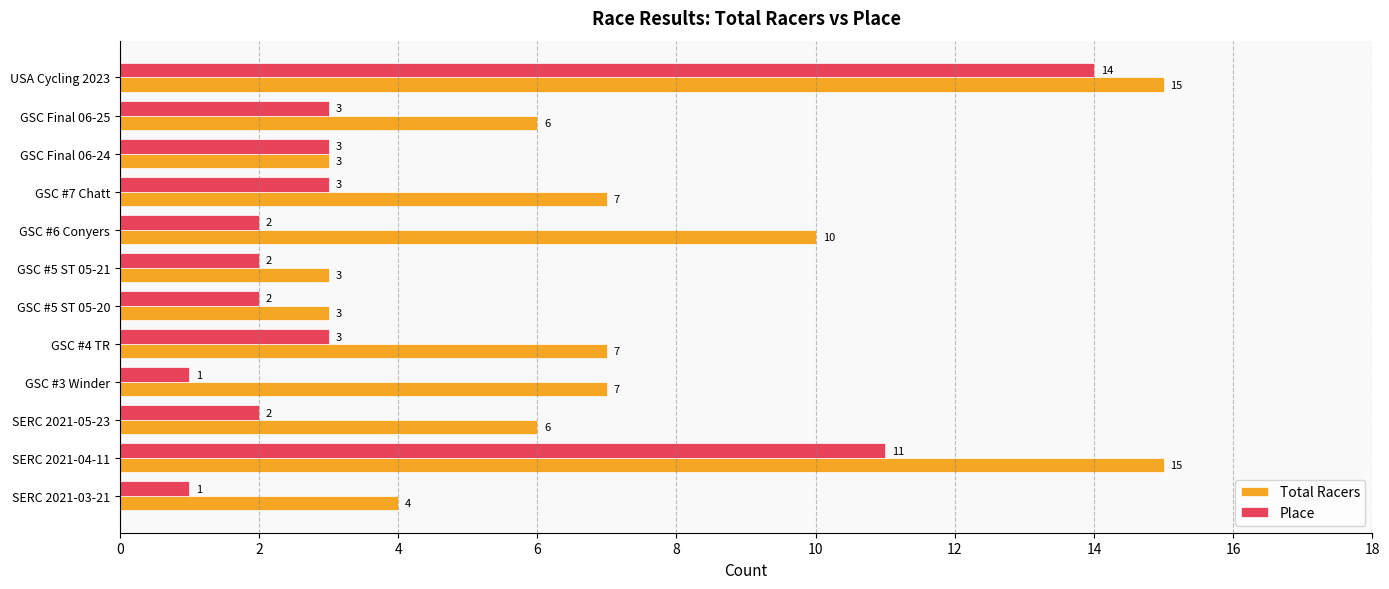

Where is Total Racers nearest to the value 9?

GSC #6 Conyers